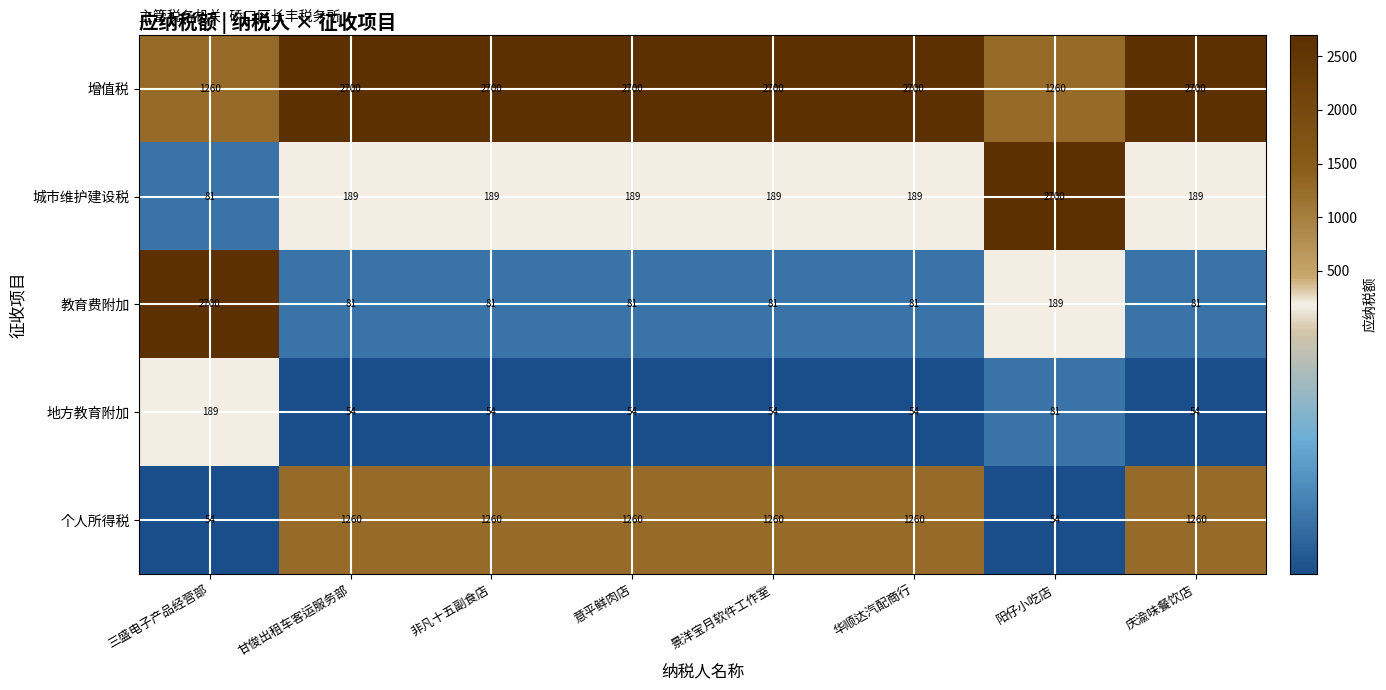

What is the spread (max minus min) of values at 非凡十五副食店?

2646